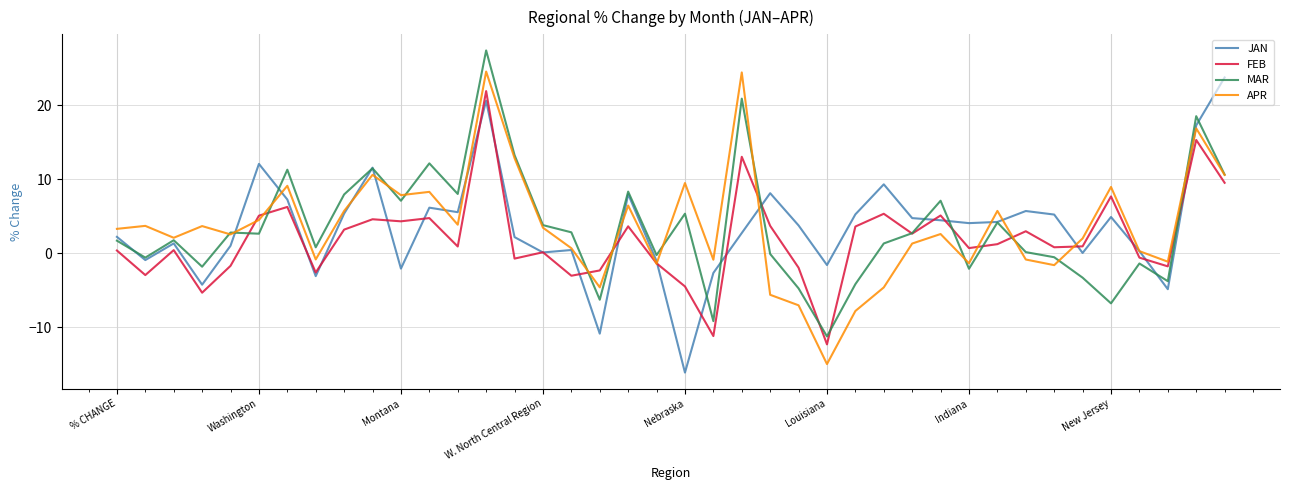

What is the highest value of the FEB series?

21.9